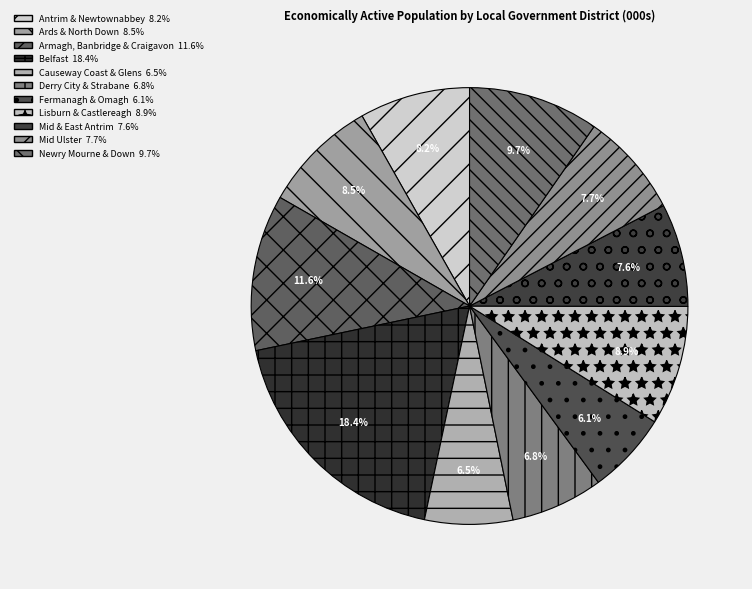

How many segments does this pie chart have?

11